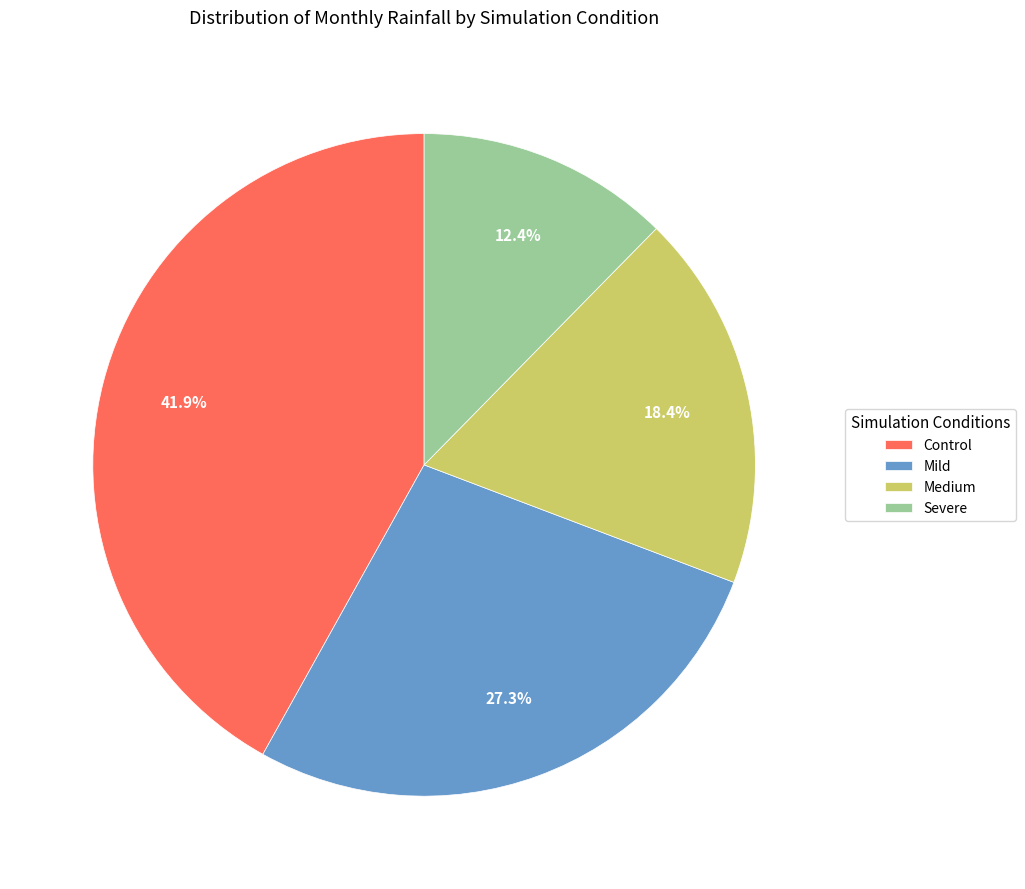

Which category has the biggest portion of the pie?

Control